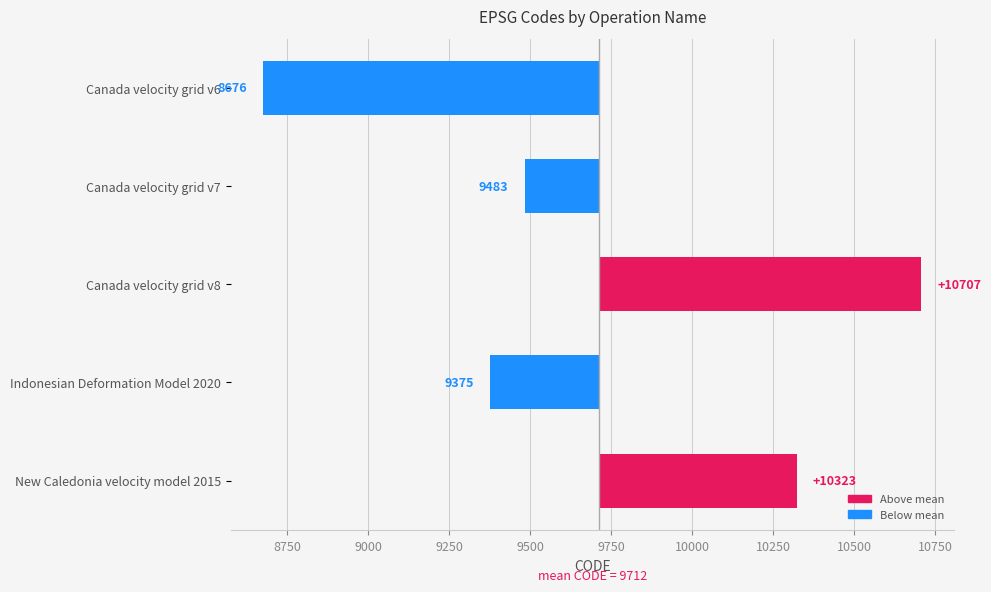

How many negative values are there?

3